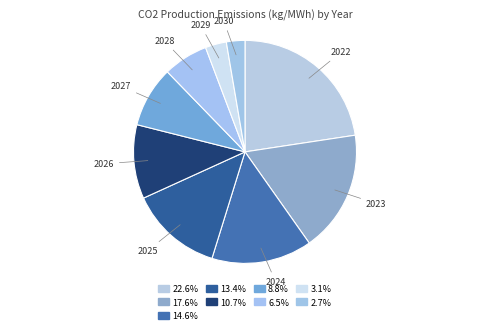

Is it true that 2024 is 15% of the pie?

True